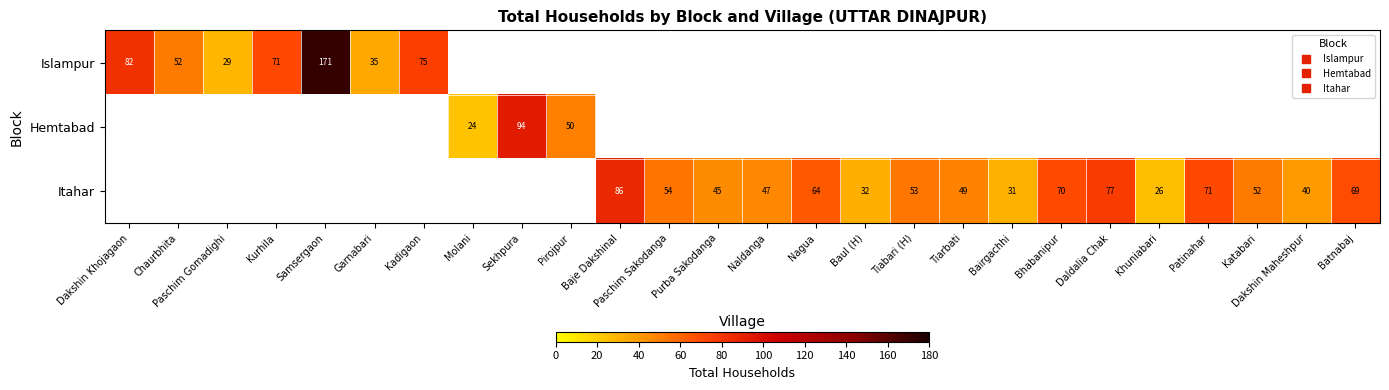

At Molani, list the series in order from smallest to largest.

Islampur, Itahar, Hemtabad